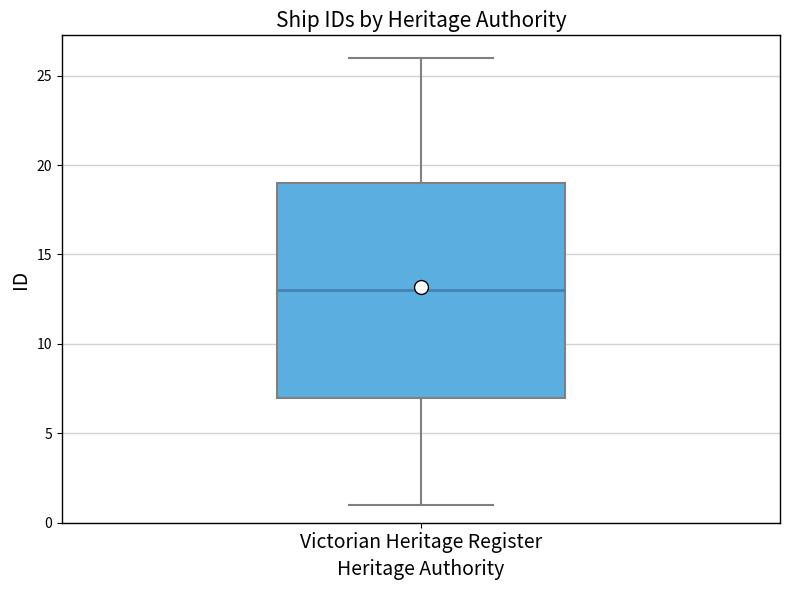

Read this box plot against the y-axis: the position of the median line, the range covered by the box, and the ends of both whiskers. The values are not printed on the chart, so give them approximately, as read against the axis.

median 13, box 7 to 19, whiskers 1 to 26